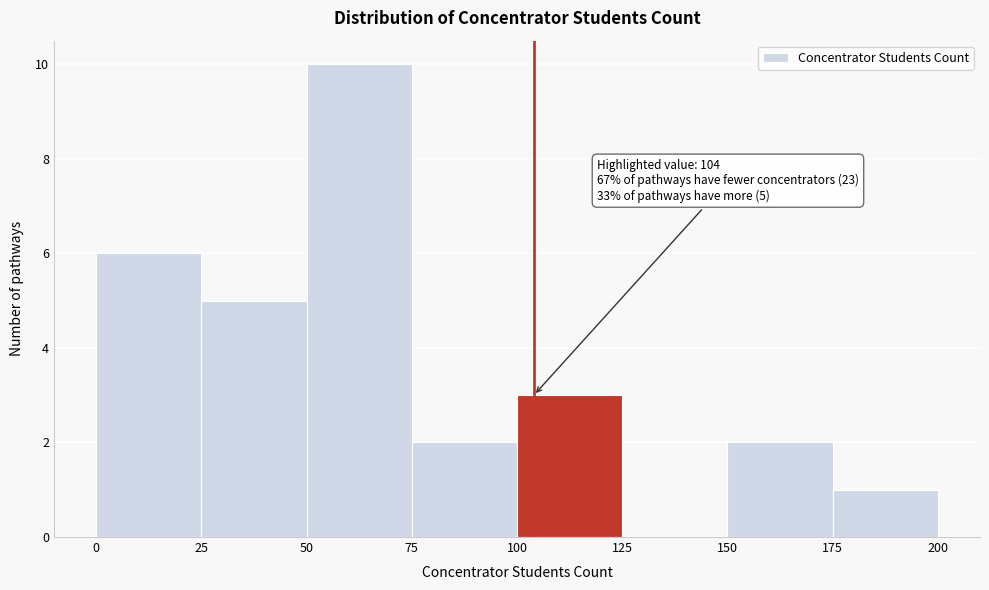

Which range on the x-axis has the tallest bar?

50 to 75